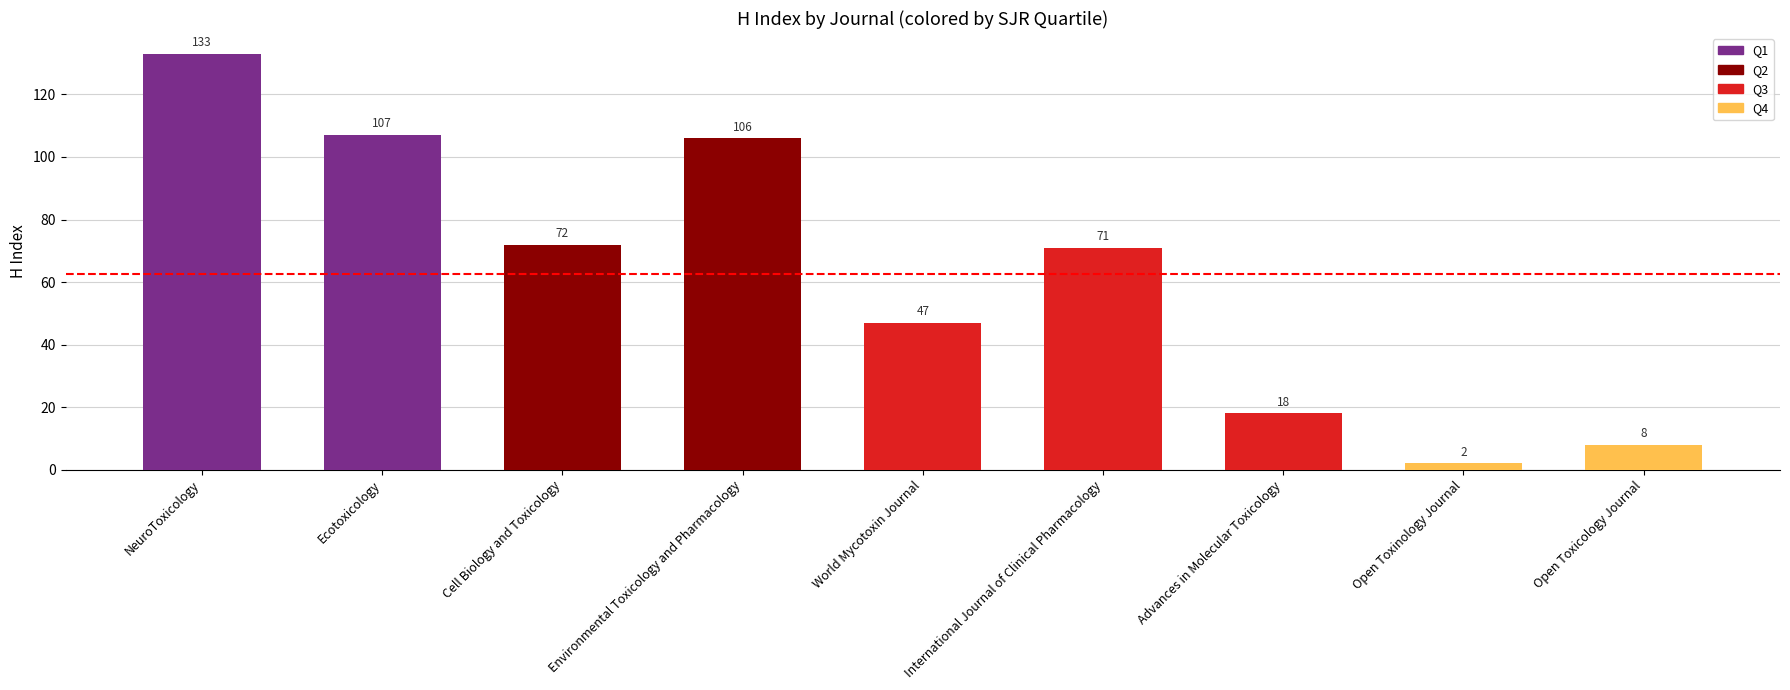

Reading right to left, transcribe all the data shown in this chart.

8	2	18	71	47	106	72	107	133